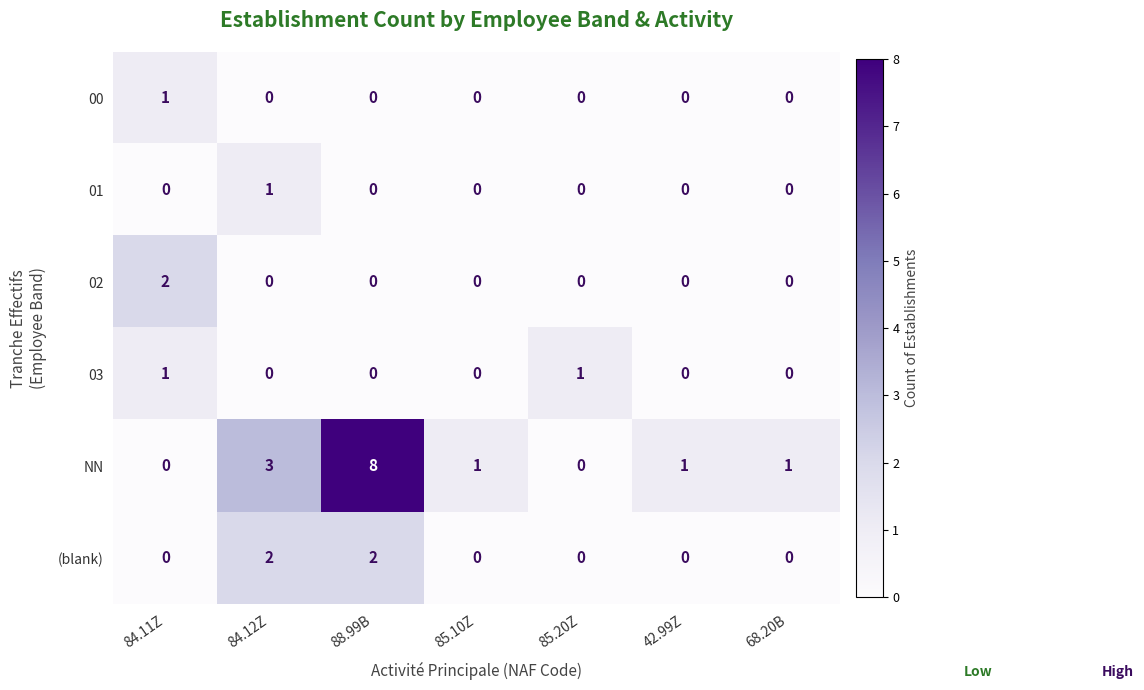

Count the number of data series in this chart.

6